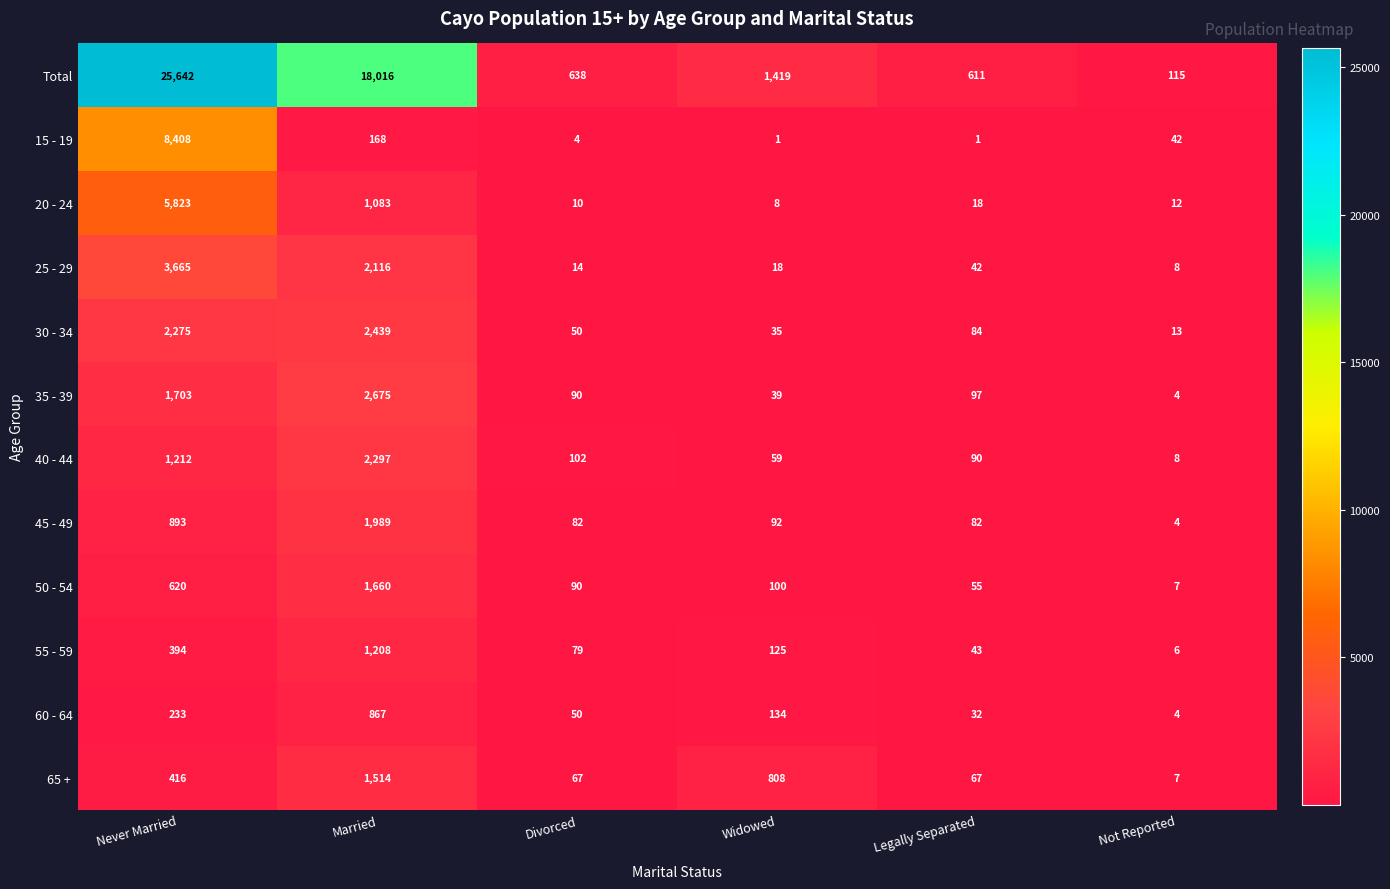

Which category has the lowest value in the 55 - 59 series?

Not Reported